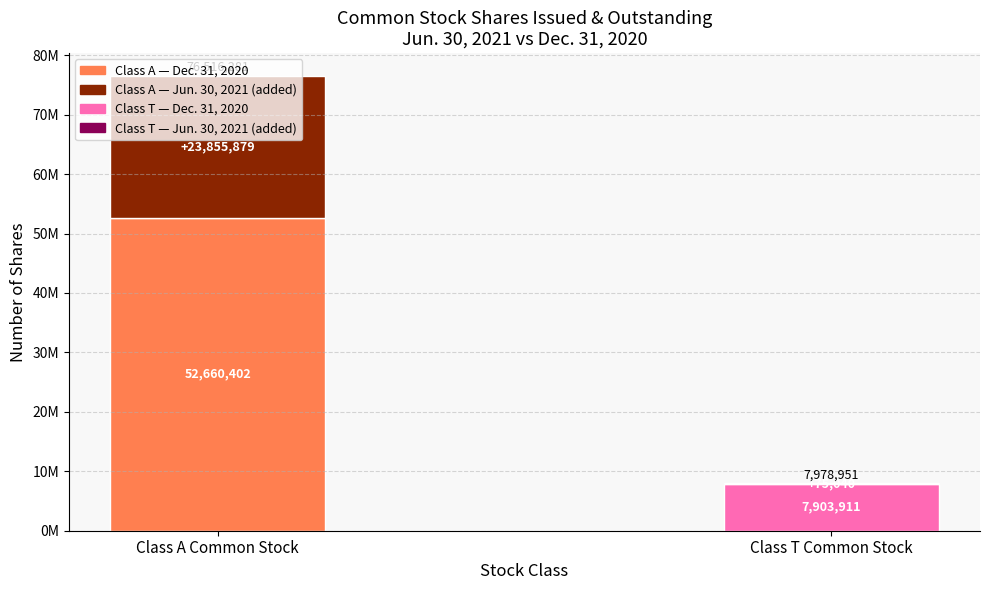

What position from the right is Class T Common Stock?

1